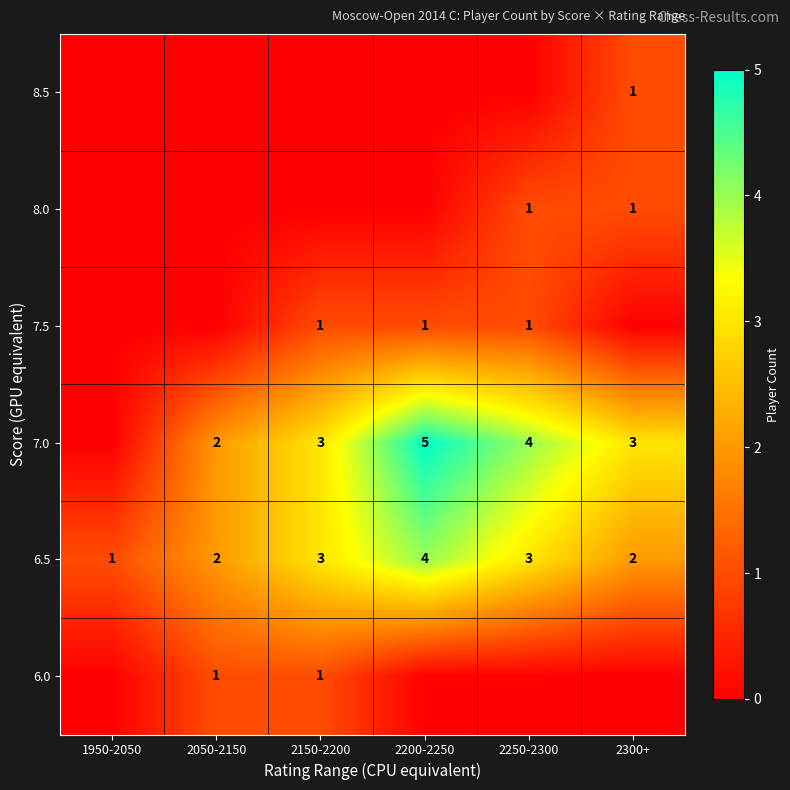

What is the sum of the 6.5 values at 2250-2300 and 2200-2250?

7